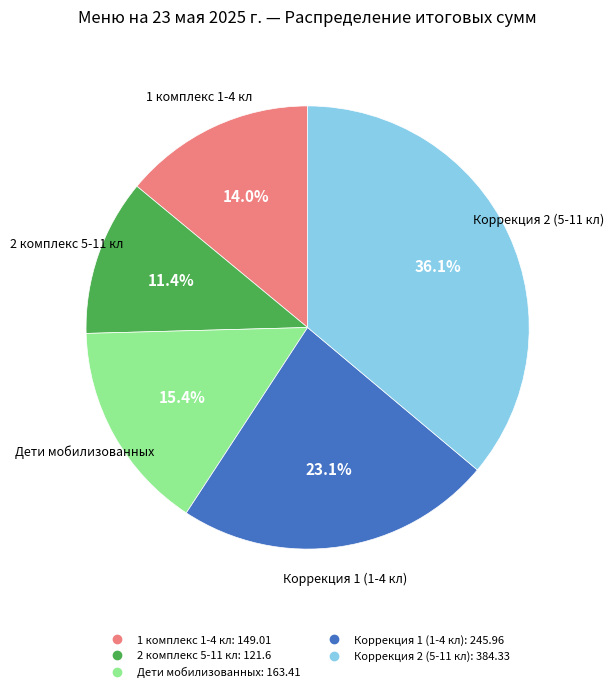

To the nearest percent, what is the average slice percentage?

20%